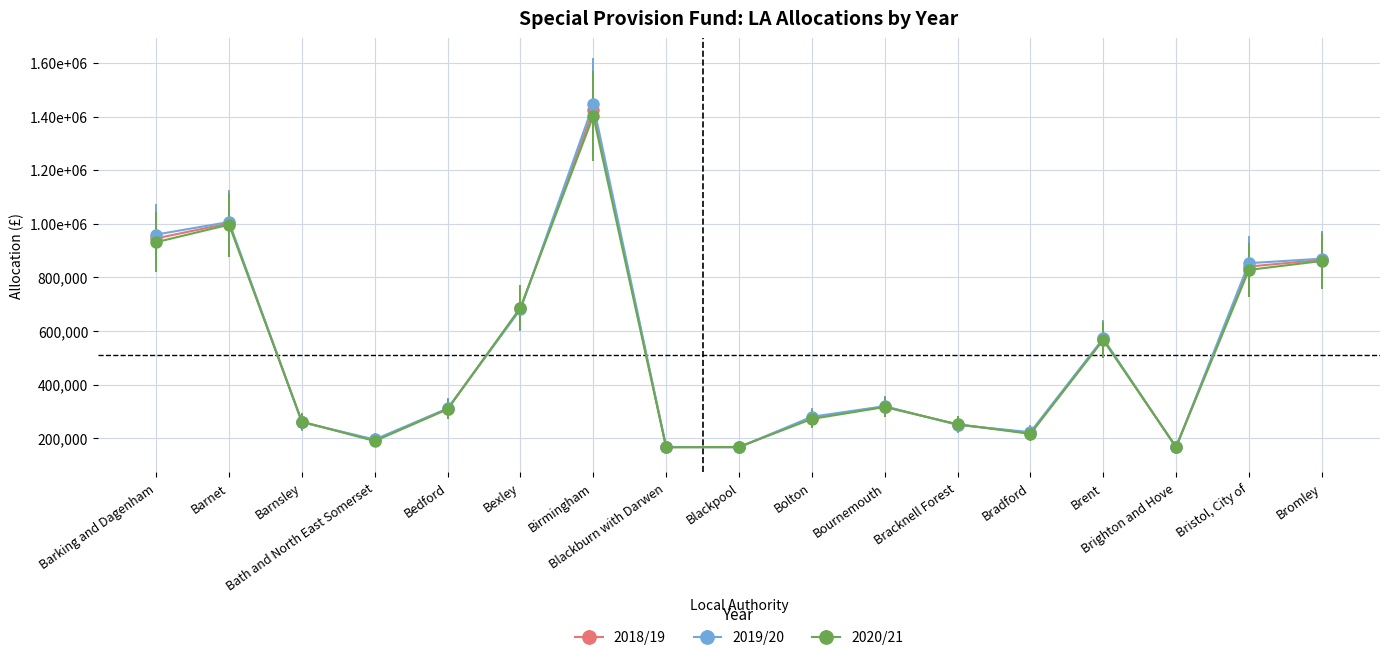

The value of 2020/21 at Brighton and Hove is 222104.7. True or false?

False